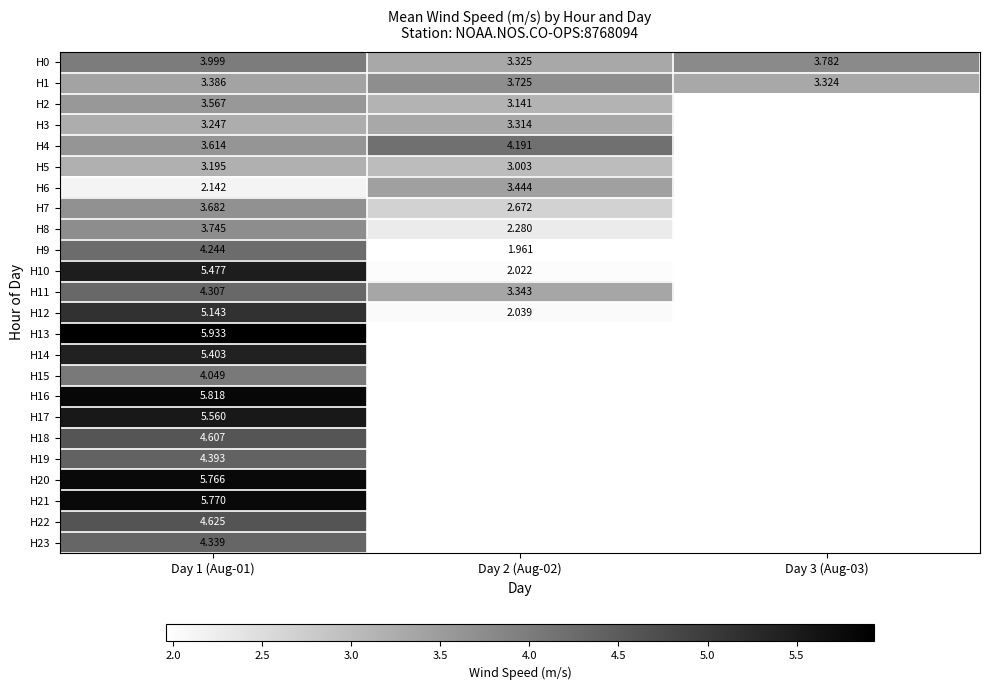

Is the value of H1 at Day 2 (Aug-02) greater than the value of H16 at Day 1 (Aug-01)?

No